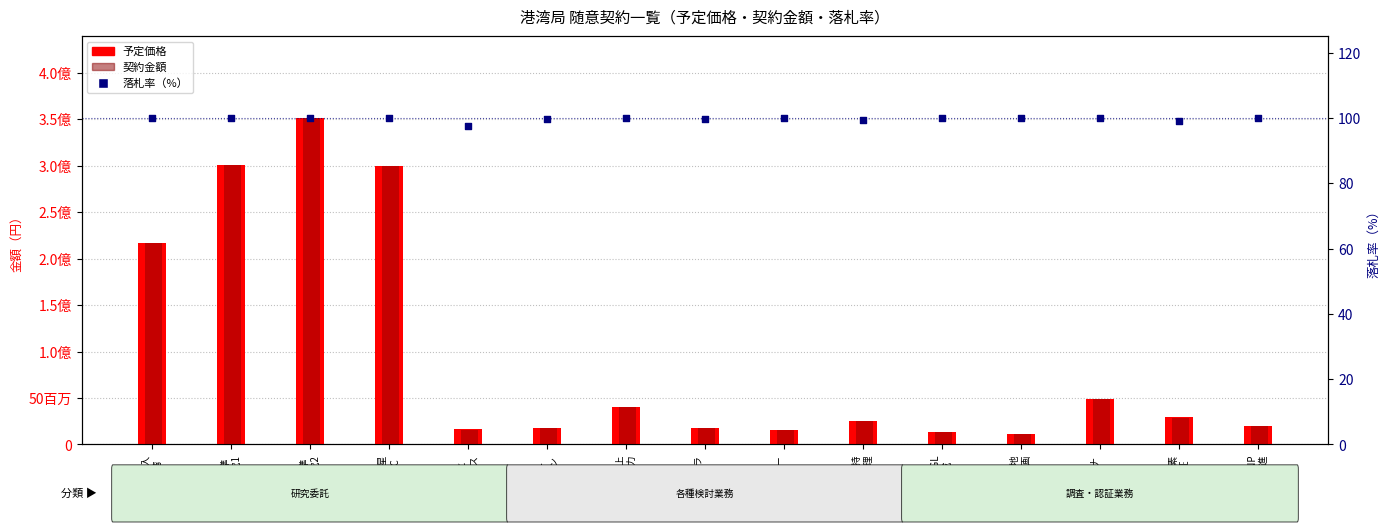

Is the value of 予定価格 at 洋上
風力 greater than the value of 落札率 at 緑地
企画?

Yes